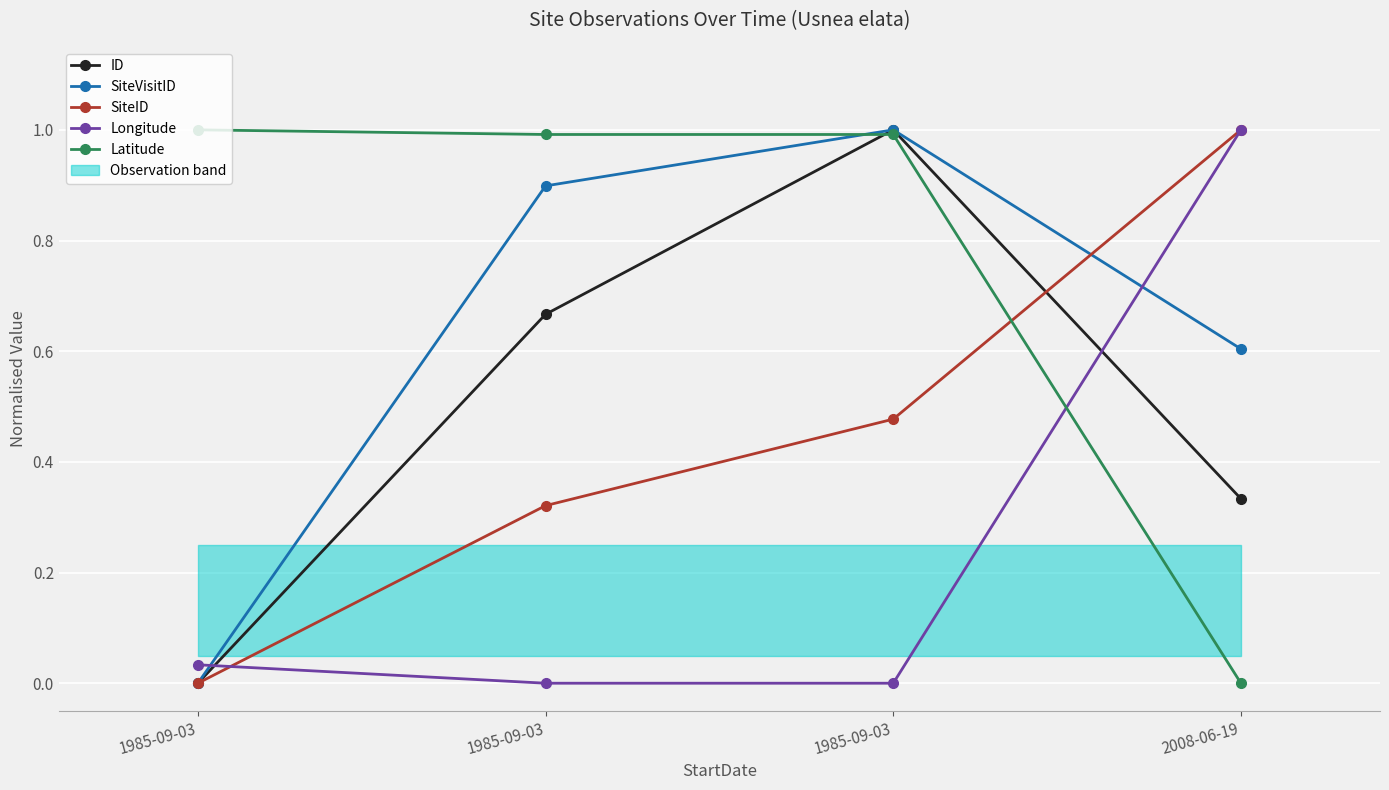

Which has a higher value, 1985-09-03 or 1985-09-03?

1985-09-03